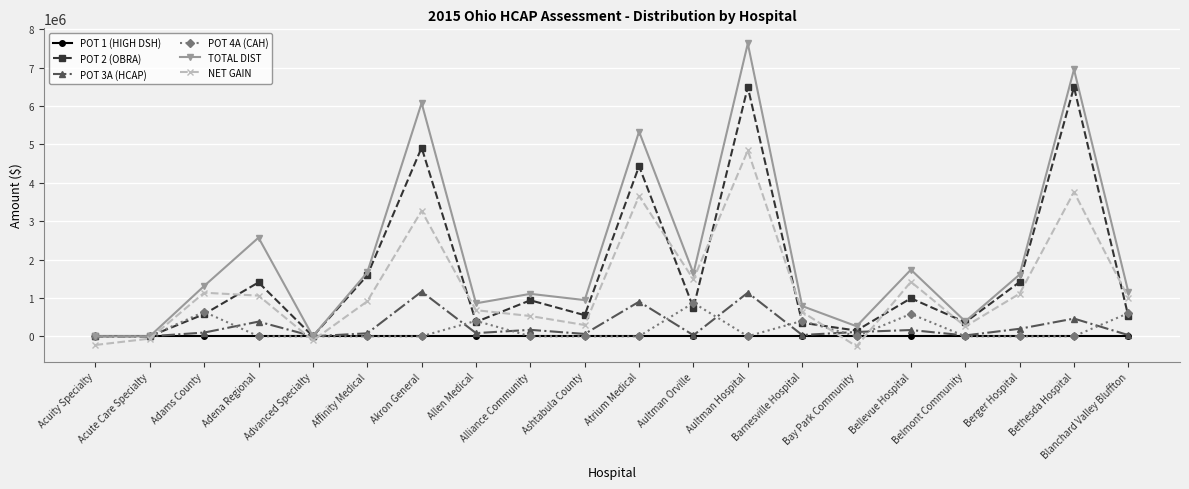

How many values in the POT 4A (CAH) series exceed 0?

6